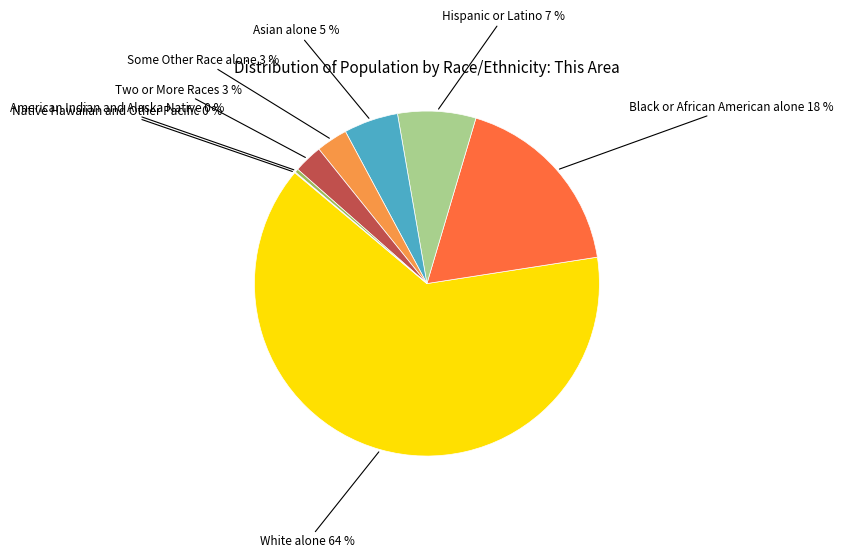

To the nearest percent, what is the difference between the Black or African American alone and Some Other Race alone slice percentages?

15%